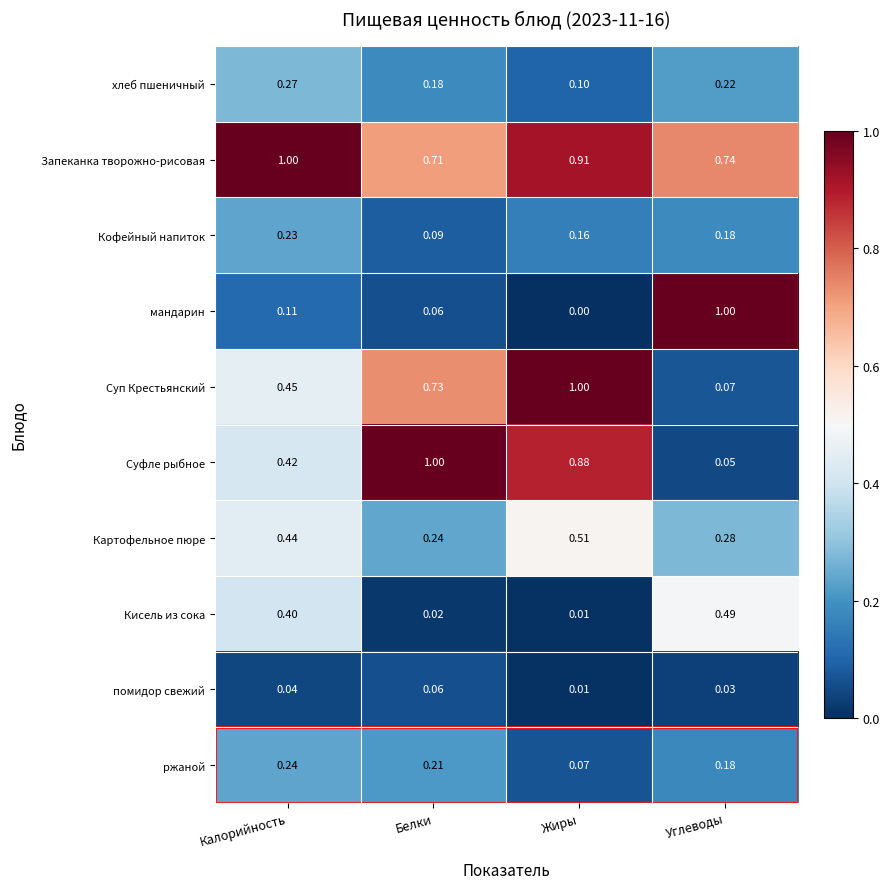

Is the value of хлеб пшеничный at Белки greater than the value of Запеканка творожно-рисовая at Калорийность?

No